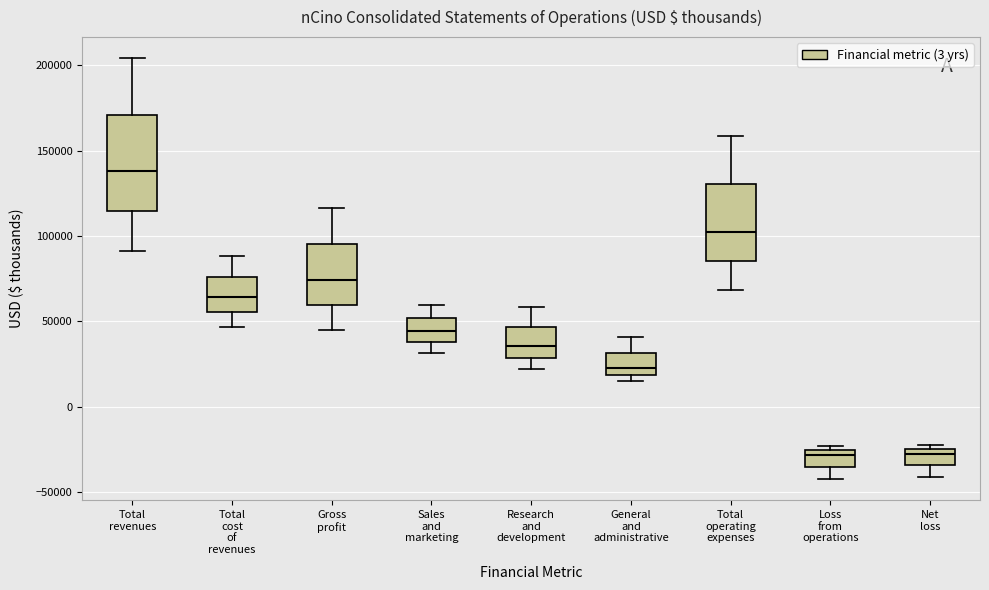

Reading left to right, transcribe this box plot: for each box, give where its median line is, the range the box spans, and where its two whiskers end, as read against the y-axis. The values are not printed on the chart, so give them approximately, as read against the axis.

Total revenues: median 140000, box 115000 to 170000, whiskers 90000 to 205000
Total cost of revenues: median 65000, box 55000 to 75000, whiskers 45000 to 90000
Gross profit: median 75000, box 60000 to 95000, whiskers 45000 to 115000
Sales and marketing: median 45000, box 40000 to 50000, whiskers 30000 to 60000
Research and development: median 35000, box 30000 to 45000, whiskers 20000 to 60000
General and administrative: median 25000, box 20000 to 30000, whiskers 15000 to 40000
Total operating expenses: median 100000, box 85000 to 130000, whiskers 70000 to 160000
Loss from operations: median -30000, box -35000 to -25000, whiskers -45000 to -25000 (just above the box's upper edge)
Net loss: median -30000, box -35000 to -25000, whiskers -40000 to -20000